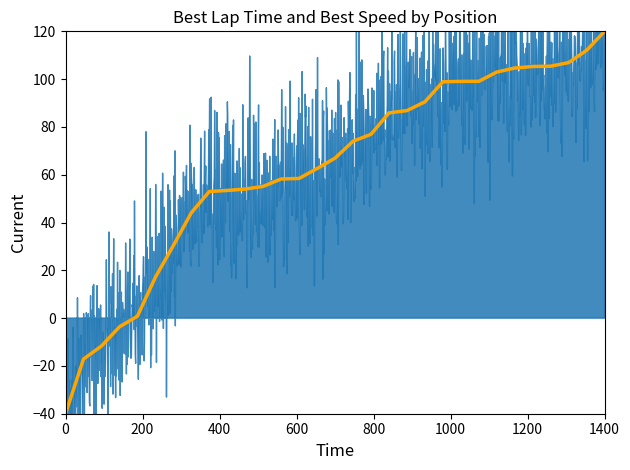

What is the maximum value shown in the chart?

120.0